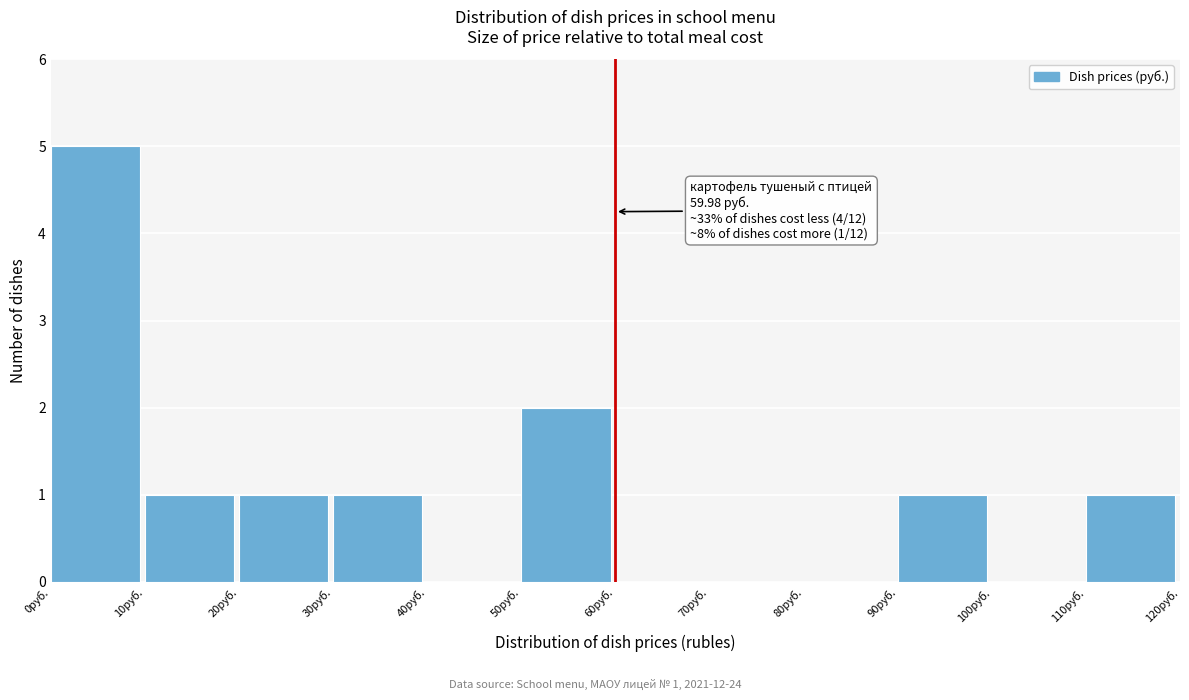

Which range on the x-axis has the tallest bar?

0 to 10